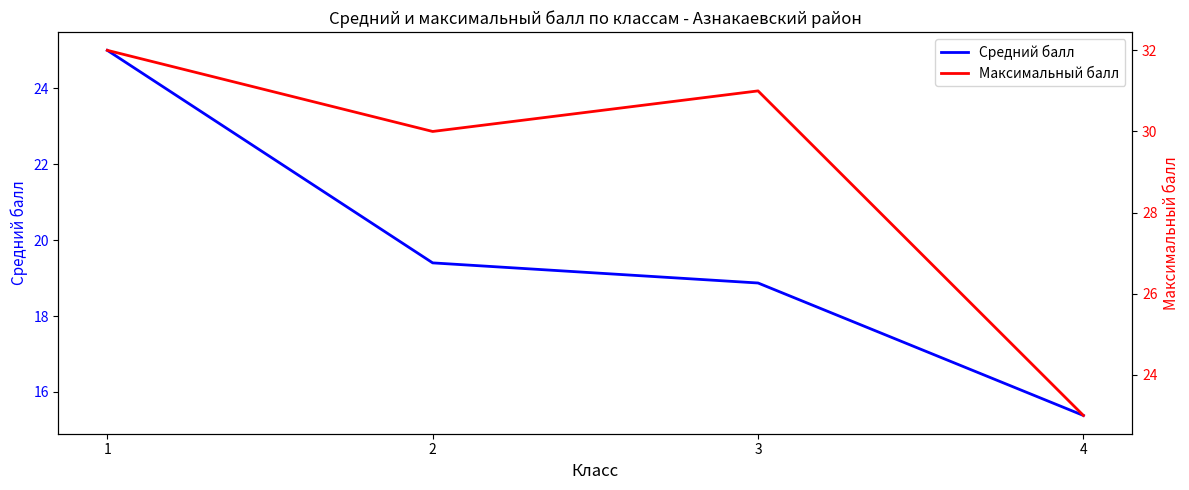

Reading right to left, what are all the values shown in this chart?

Средний балл: 4=15.4	3=18.9	2=19.4	1=25.0
Максимальный балл: 4=23.0	3=31.0	2=30.0	1=32.0